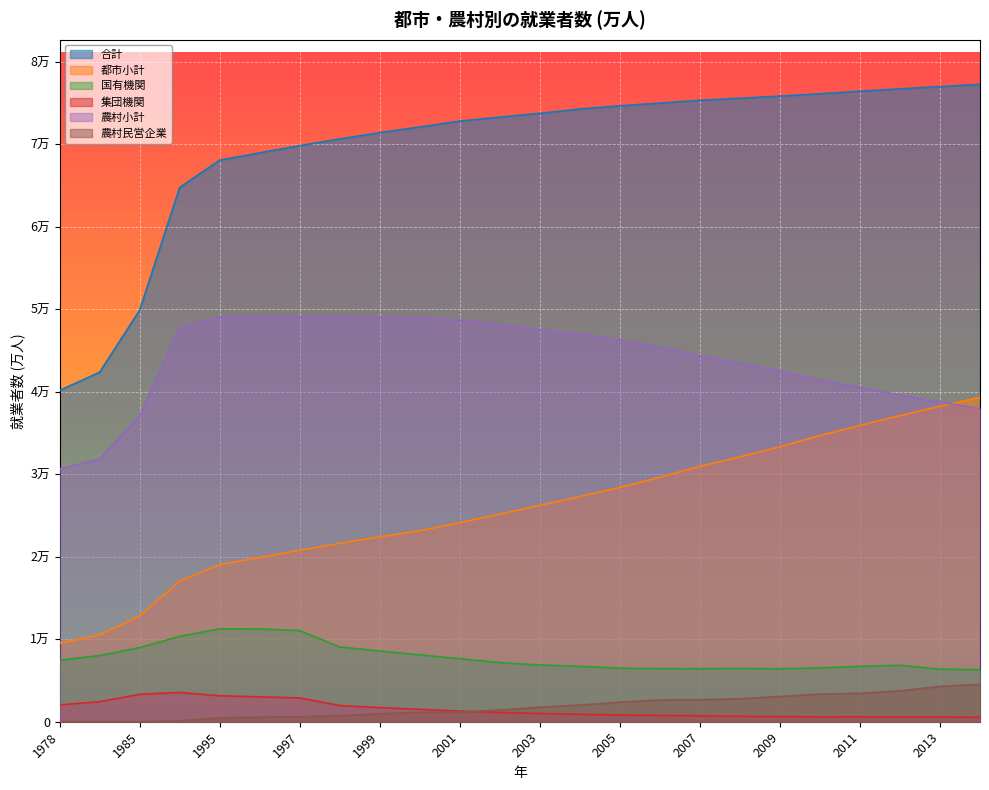

After their last crossing, which series has the higher values: 集団機関 or 農村民営企業?

農村民営企業